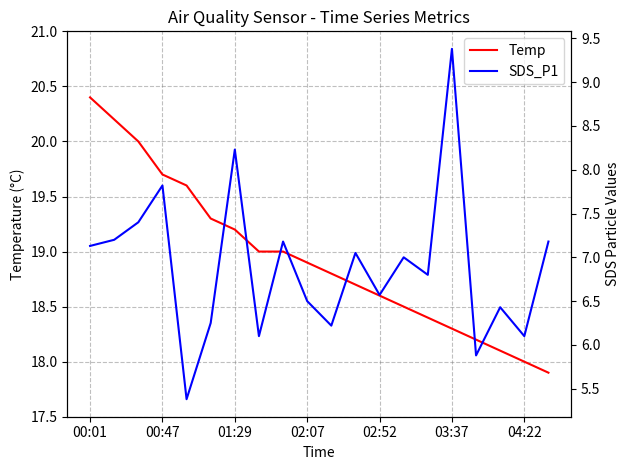

Which category has the highest value in the Temp series?

00:01